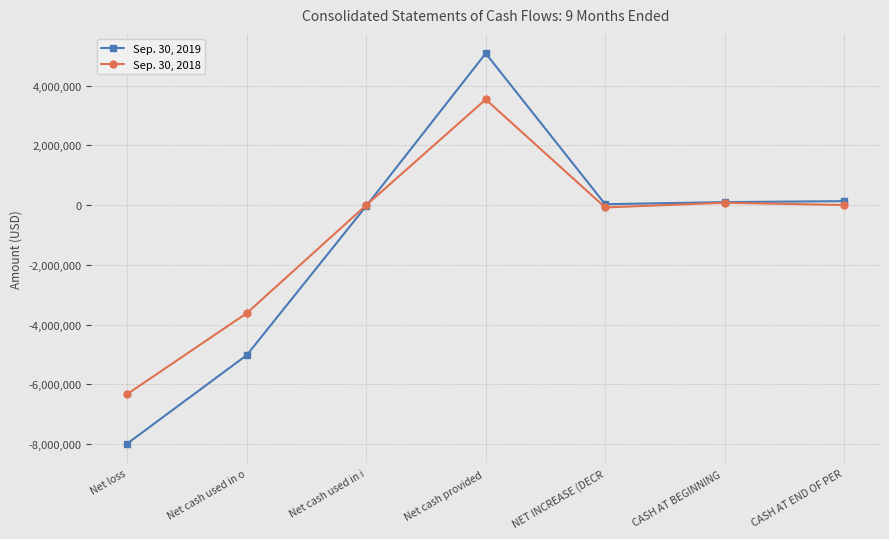

What is the highest value of the Sep. 30, 2018 series?

3540468